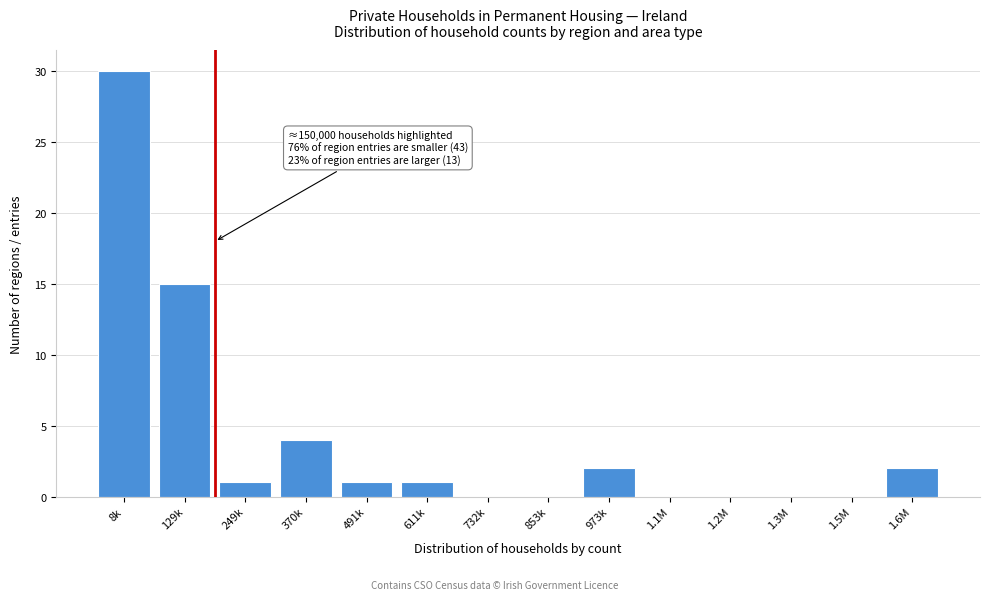

Reading right to left, list all the values displayed in this chart.

1.6M=2	1.5M=0	1.3M=0	1.2M=0	1.1M=0	973k=2	853k=0	732k=0	611k=1	491k=1	370k=4	249k=1	129k=15	8k=30